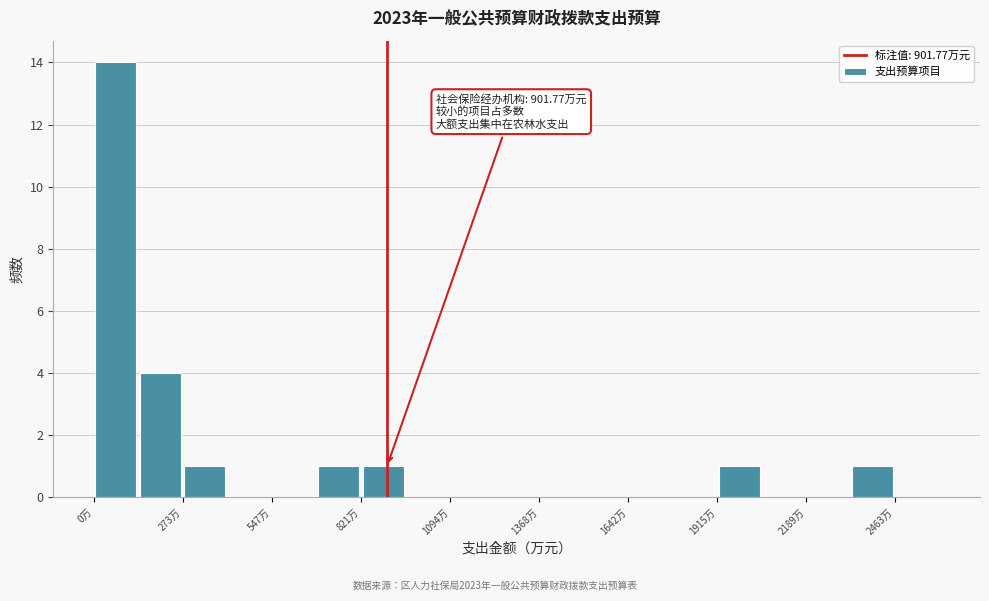

Around what value on the x-axis is the tallest bar? Give the approximate position of its centre, as read against the axis.

50